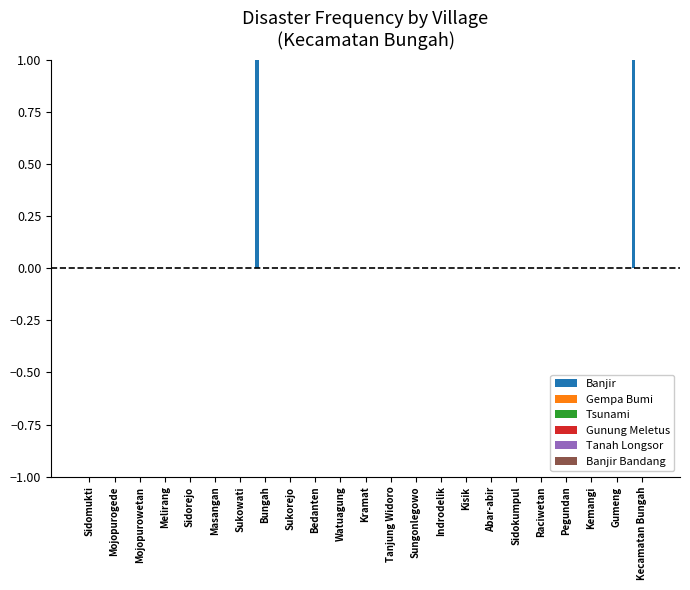

Count the number of categories in the chart.

23